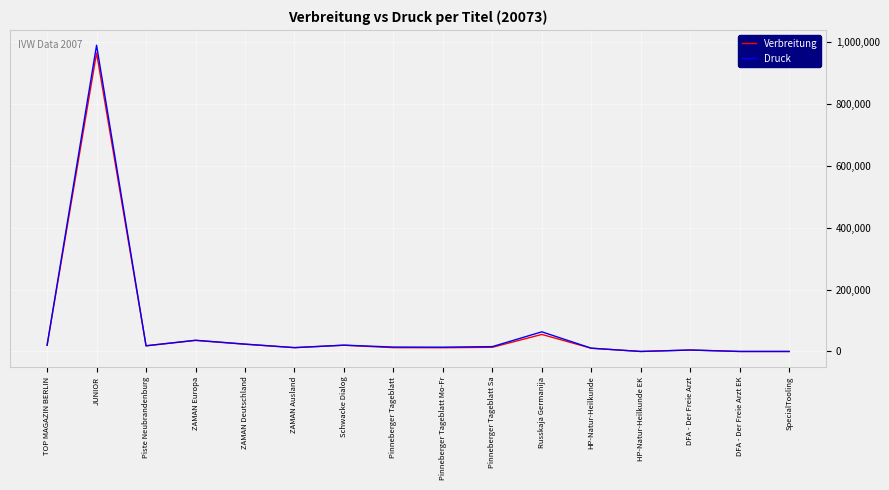

What is the maximum value for Druck?

990396